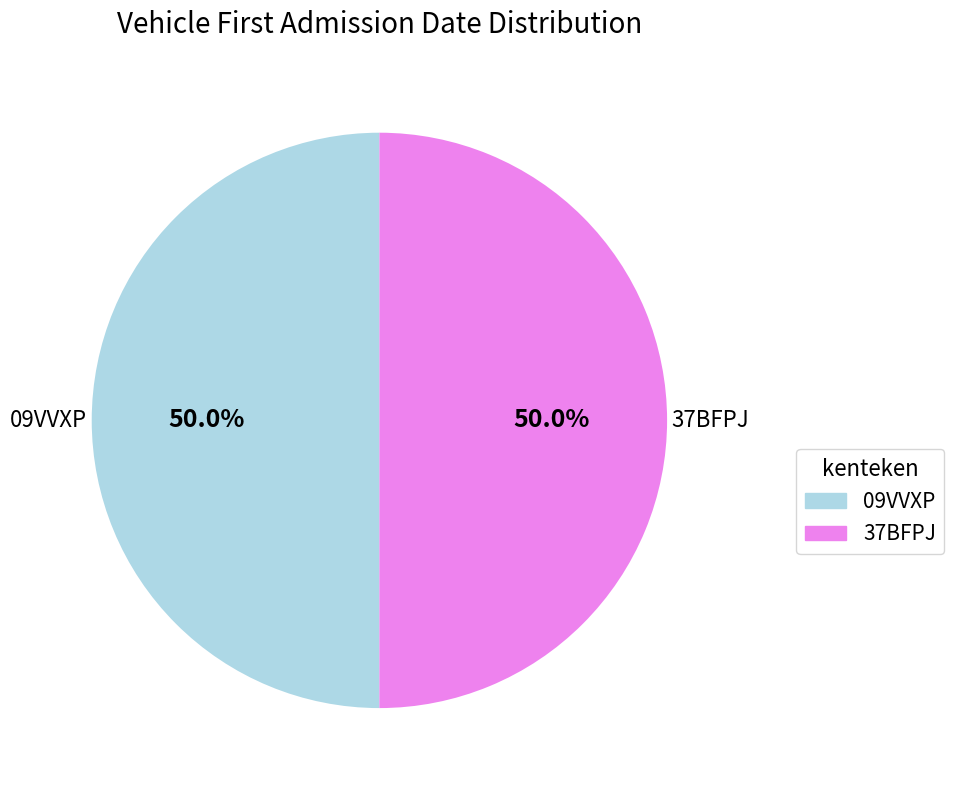

Do 37BFPJ and 09VVXP together represent more than half of the pie?

Yes